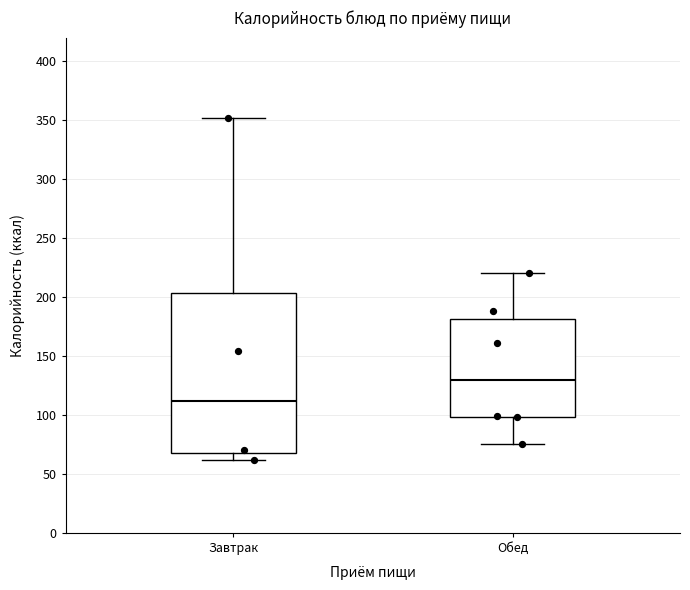

Which box's median line is the highest?

Обед